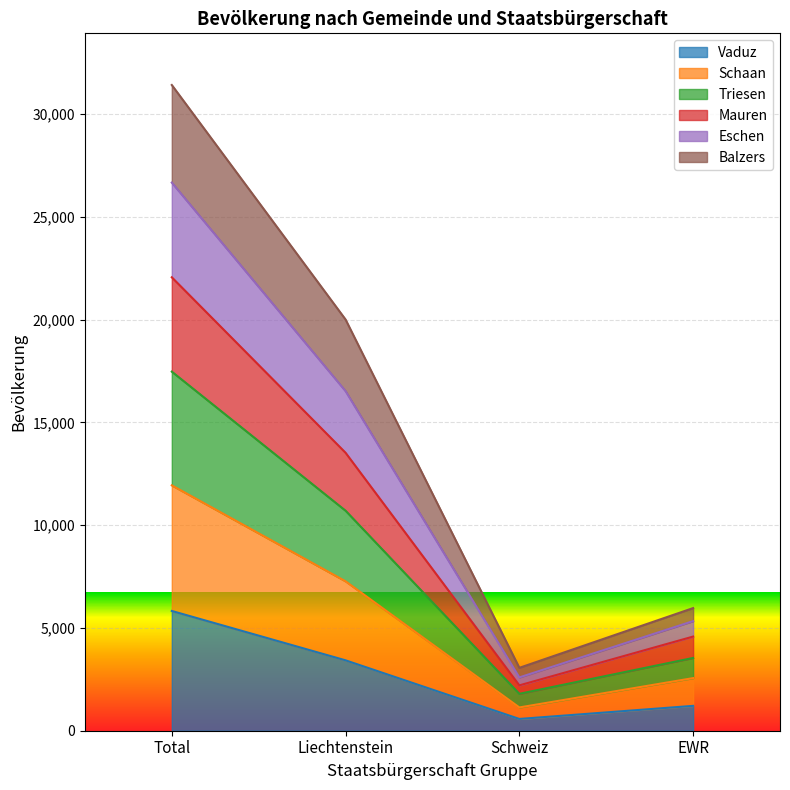

In Schaan, how many points are lower than both neighbors (excluding endpoints)?

1